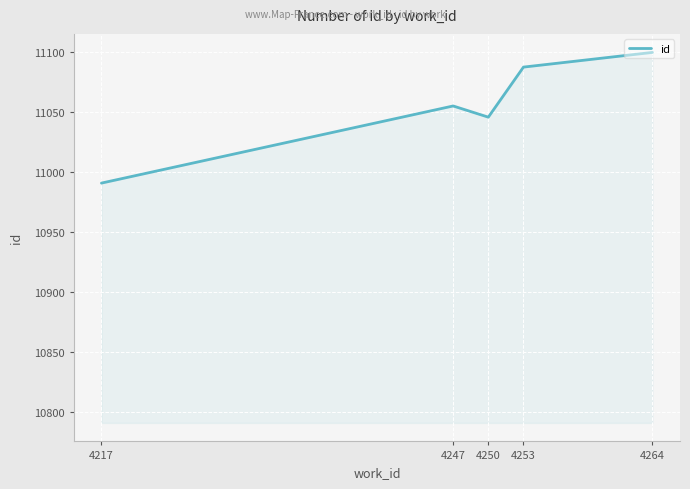

True or false: there are more than 2 points higher than both neighbors.

False